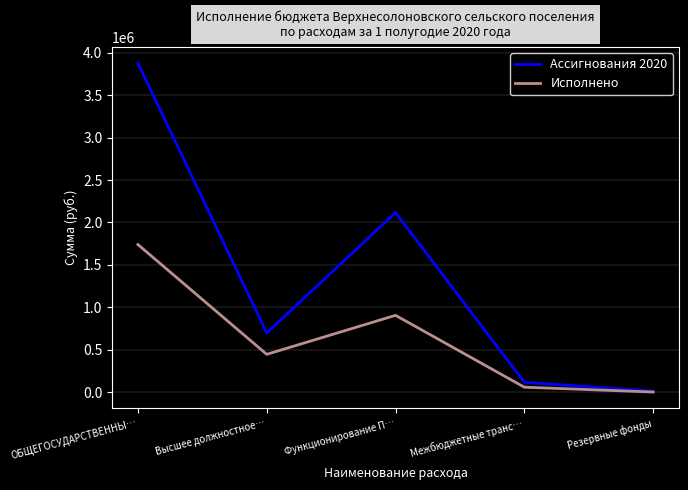

The value of Ассигнования 2020 at ОБЩЕГОСУДАРСТВЕННЫ… is 2379382.7. True or false?

False